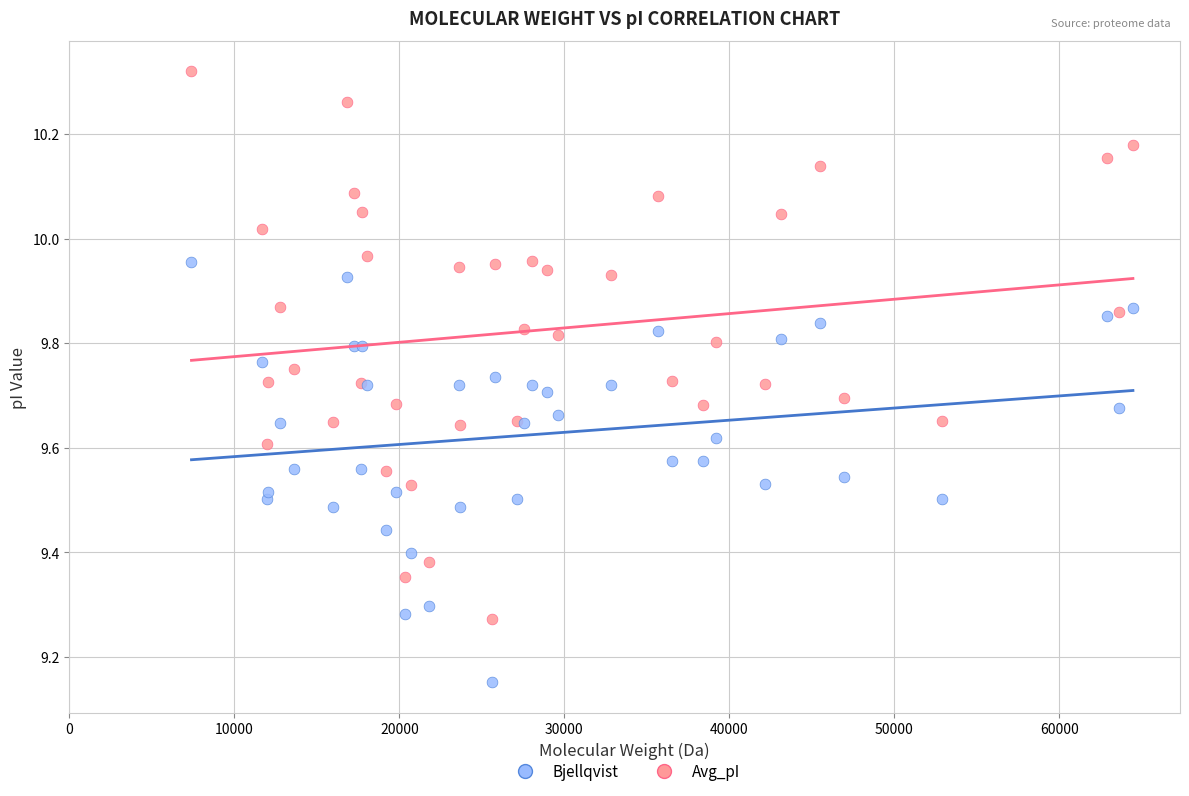

Which series has the widest spread of Y values?

Avg_pI